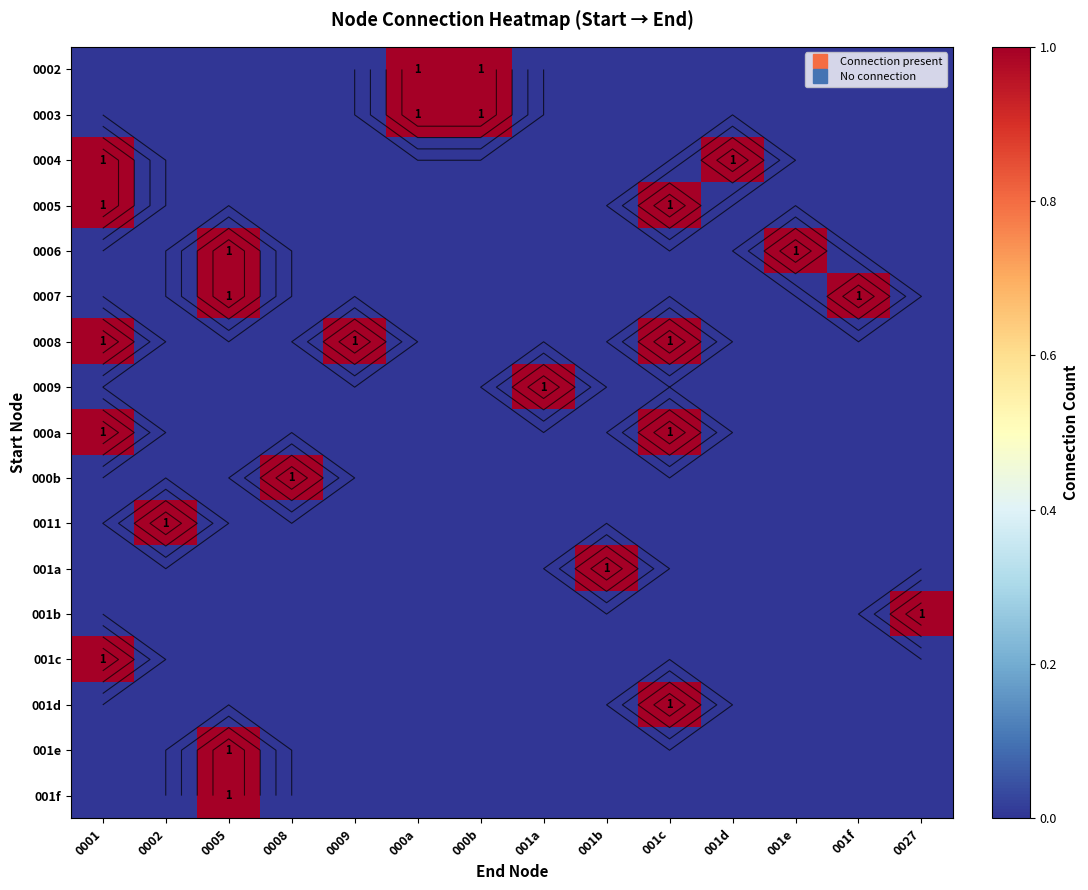

What is the total value across all series at 001a?

1